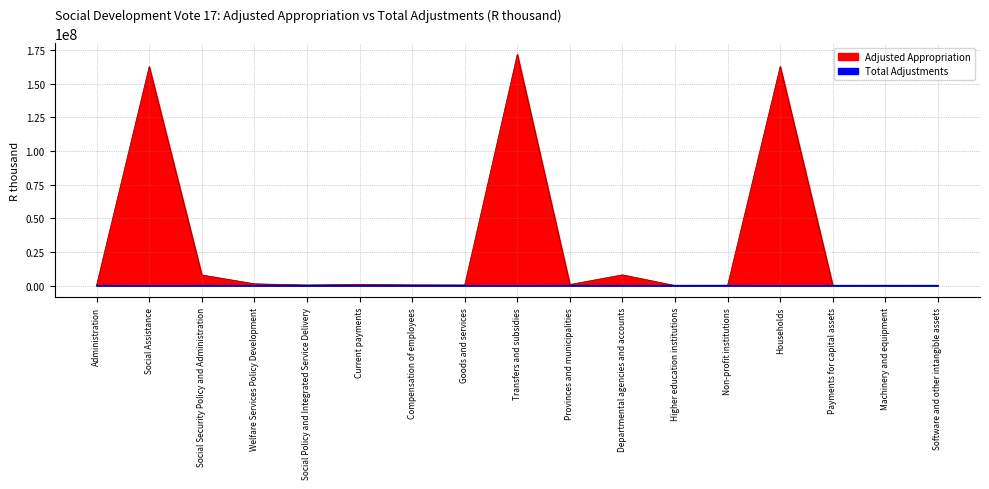

What is the difference between the second highest and minimum values in the Total Adjustments series?

144521